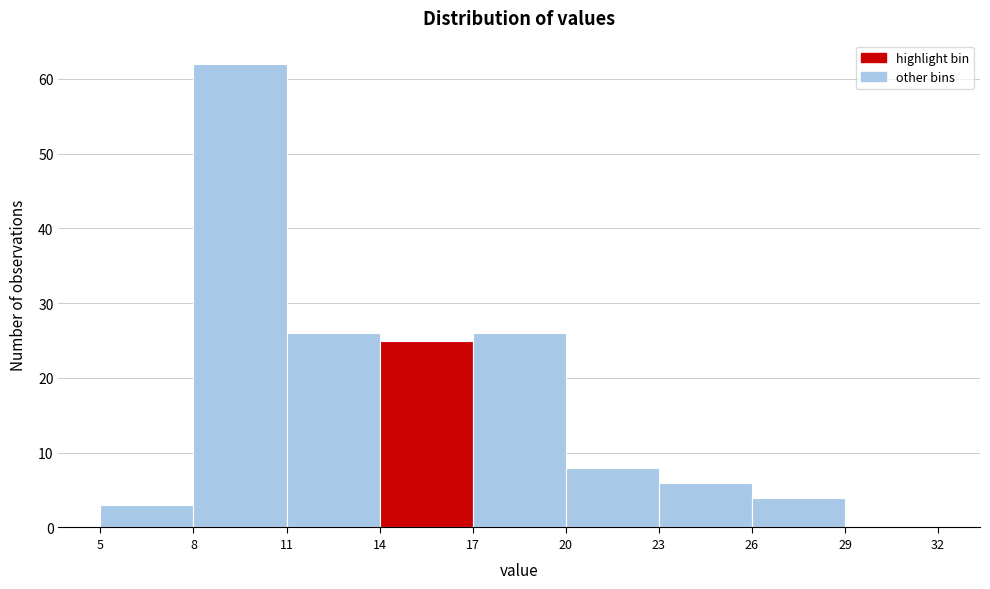

Reading left to right, list every bar in this chart as the range it spans on the x-axis followed by its height. The values are not printed on the chart, so give them approximately, as read against the axis.

5 to 8: 3
8 to 11: 62
11 to 14: 26
14 to 17: 25
17 to 20: 26
20 to 23: 8
23 to 26: 6
26 to 29: 4
29 to 32: 0